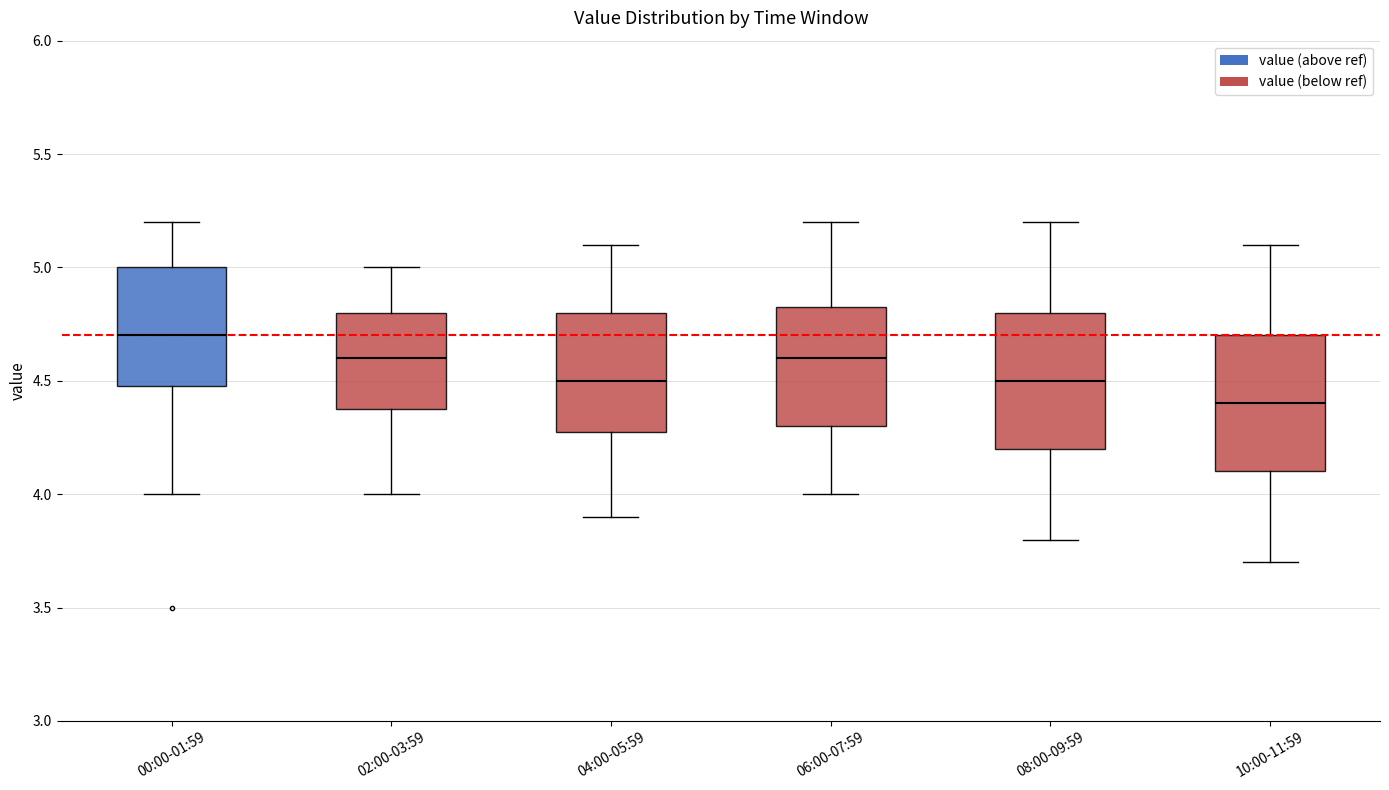

Reading left to right, read every box against the y-axis: the position of its median line, the range the box covers, and the ends of its whiskers. The values are not printed on the chart, so give them approximately, as read against the axis.

00:00-01:59: median 4.70, box 4.50 to 5.00, whiskers 4.00 to 5.20
02:00-03:59: median 4.60, box 4.40 to 4.80, whiskers 4.00 to 5.00
04:00-05:59: median 4.50, box 4.30 to 4.80, whiskers 3.90 to 5.10
06:00-07:59: median 4.60, box 4.30 to 4.85, whiskers 4.00 to 5.20
08:00-09:59: median 4.50, box 4.20 to 4.80, whiskers 3.80 to 5.20
10:00-11:59: median 4.40, box 4.10 to 4.70, whiskers 3.70 to 5.10